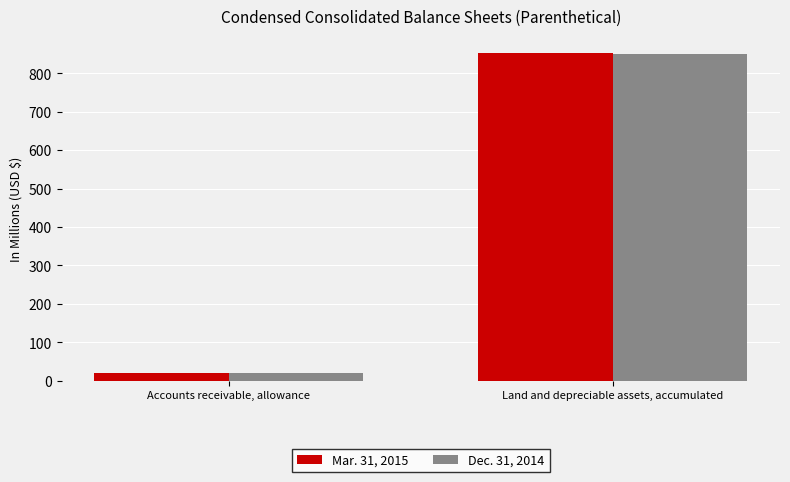

Are the bars grouped side by side (vs. stacked)?

Yes